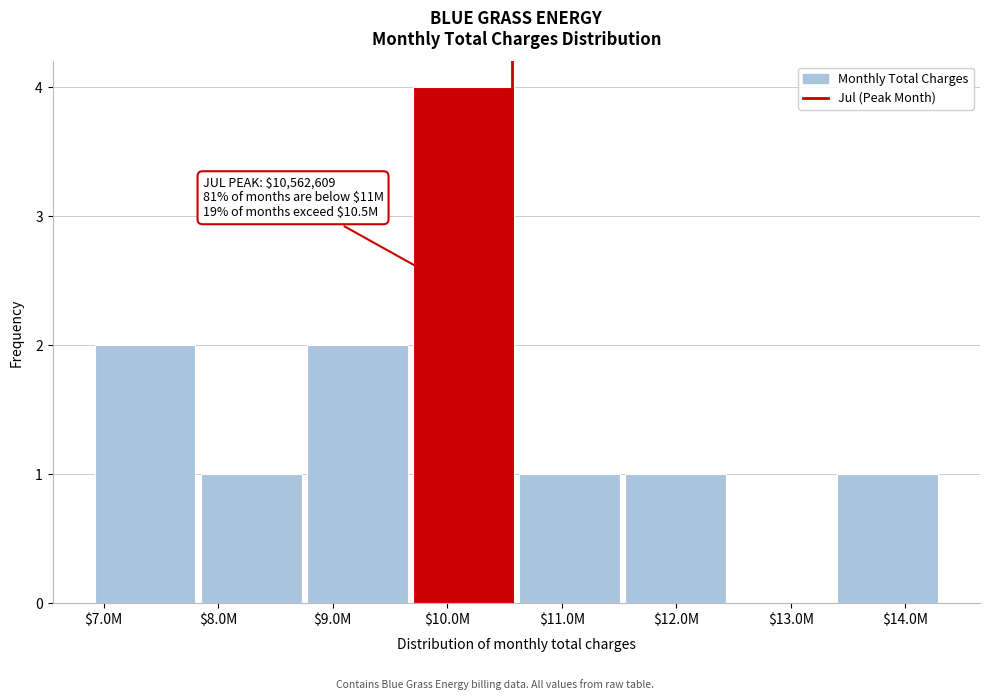

Is it true that the value at $7.0M is 1?

False